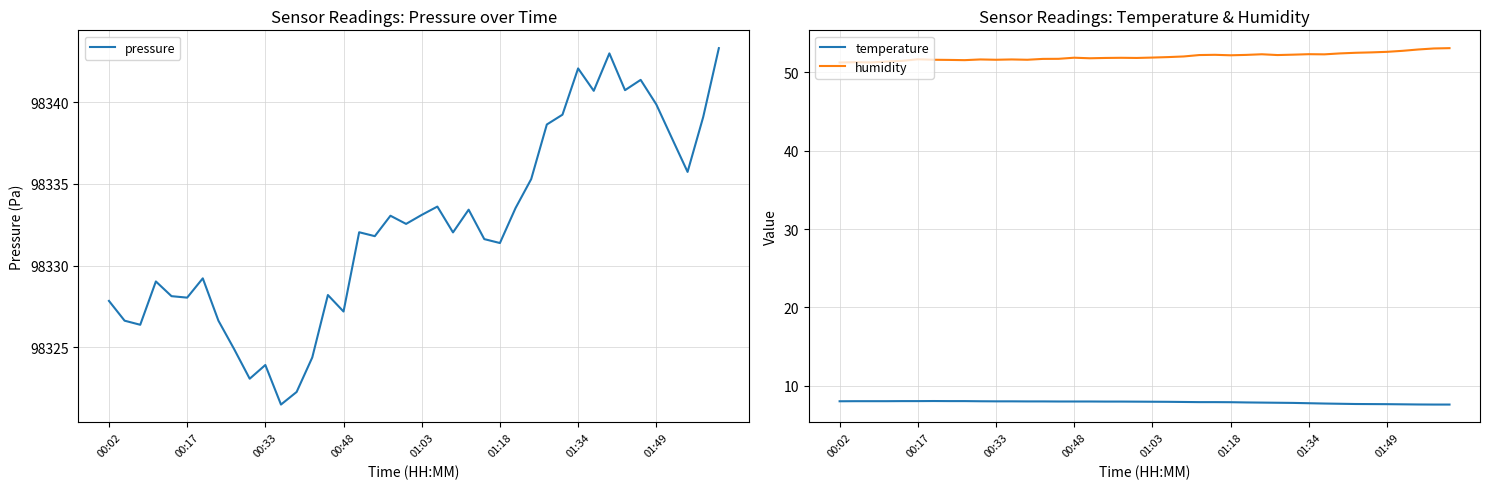

True or false: temperature has a value of 8.0 at 11.

True